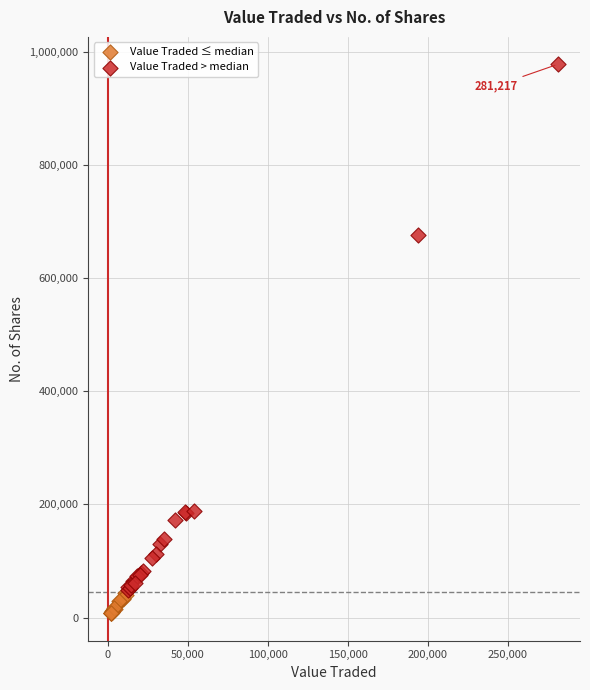

What are all the series names shown in the legend?

Value Traded ≤ median, Value Traded > median